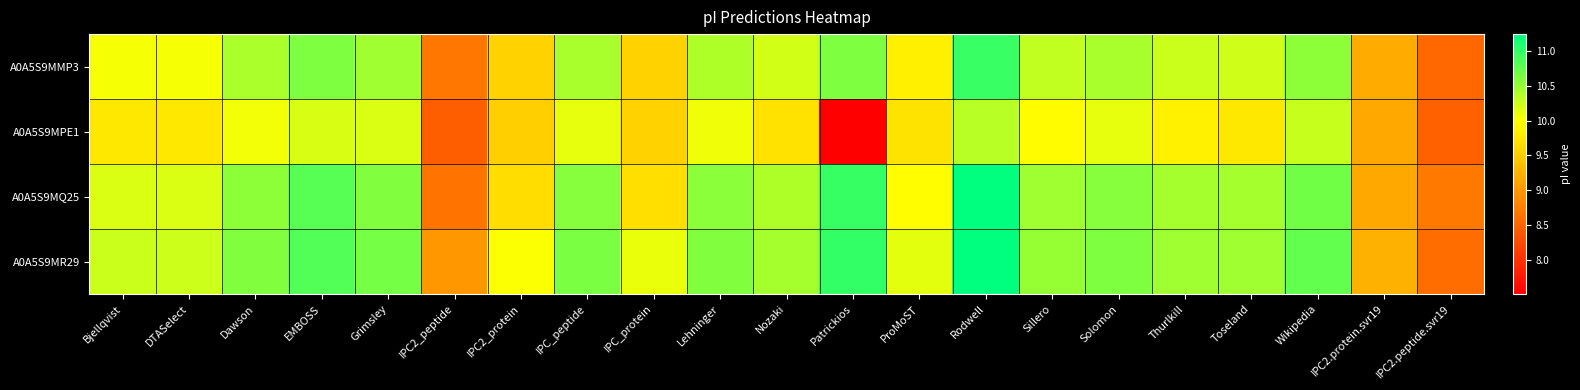

What is the spread (max minus min) of values at Rodwell?

0.9